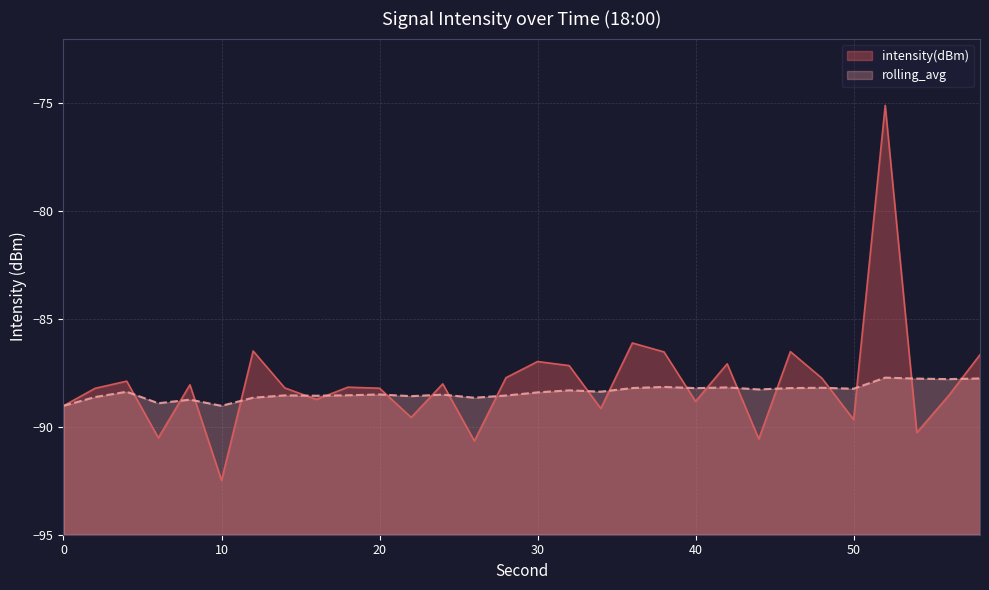

At which label is rolling_avg closest to -88?

38